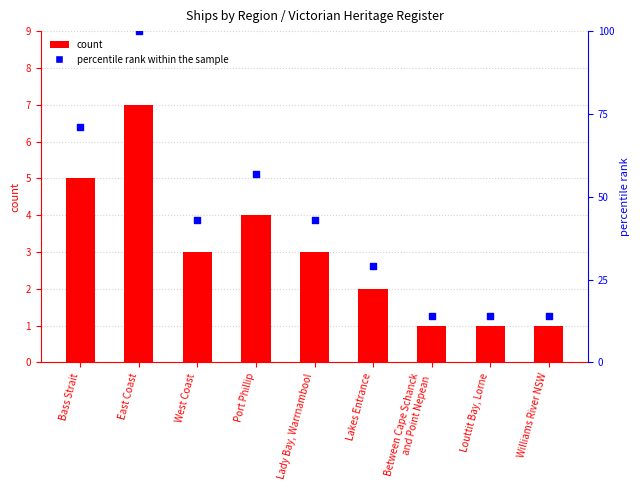

Is the value of percentile rank within the sample at Bass Strait greater than the value of count at Between Cape Schanck
and Point Nepean?

Yes